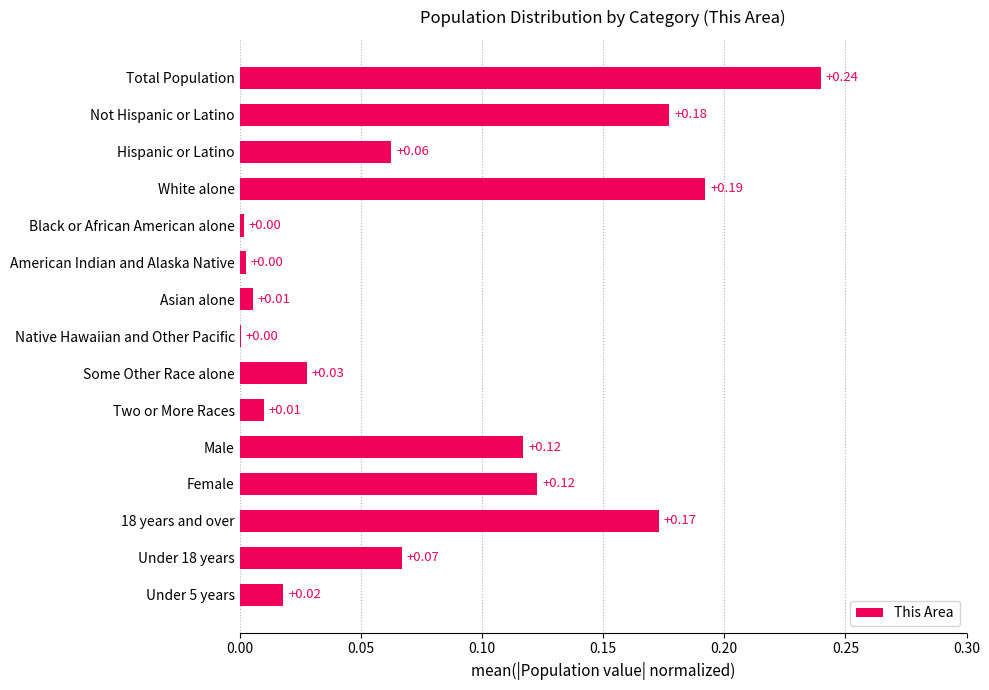

What is the change in value from Asian alone to Not Hispanic or Latino?

+0.2